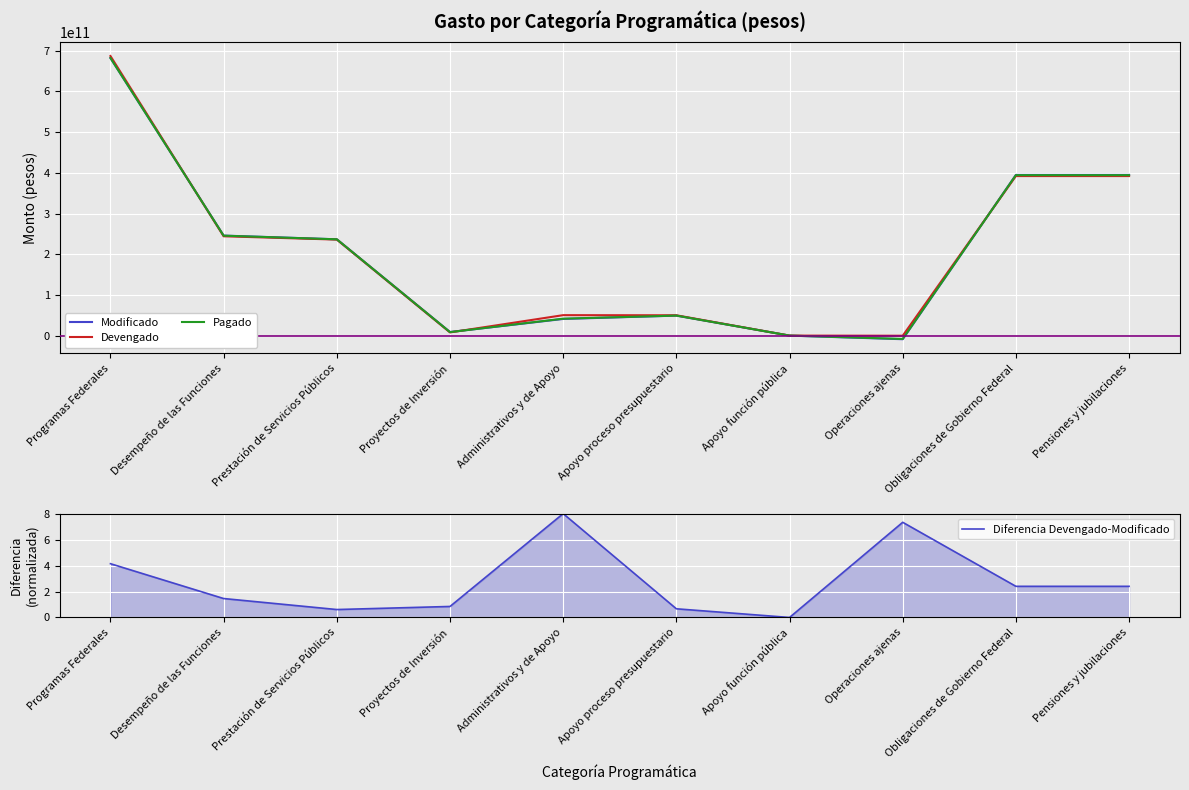

What is the difference between the highest and lowest values at Pensiones y jubilaciones?

395036004984.6